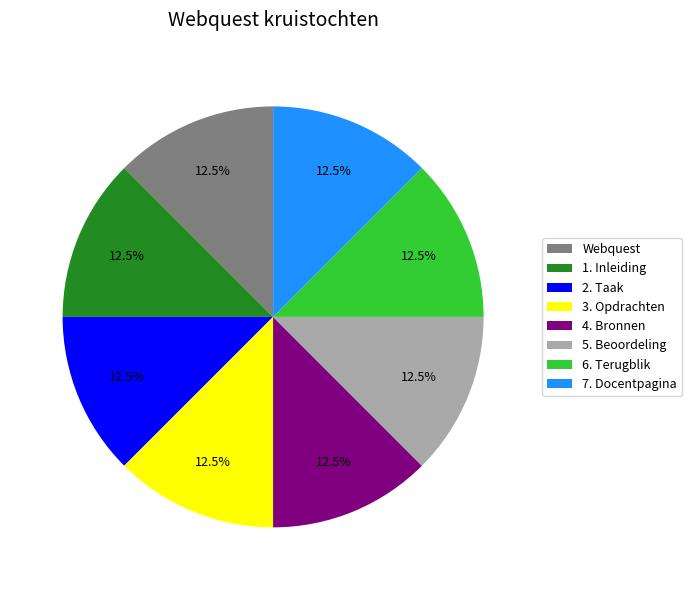

The 3. Opdrachten slice represents 19% of the pie. True or false?

False